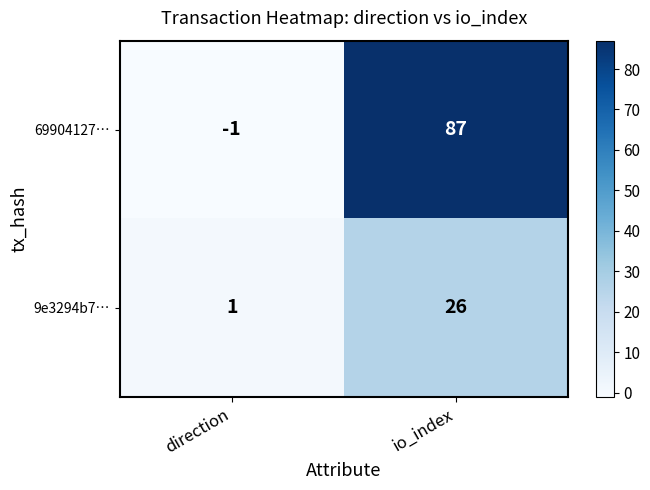

Is it true that 69904127… equals 87 at io_index?

True